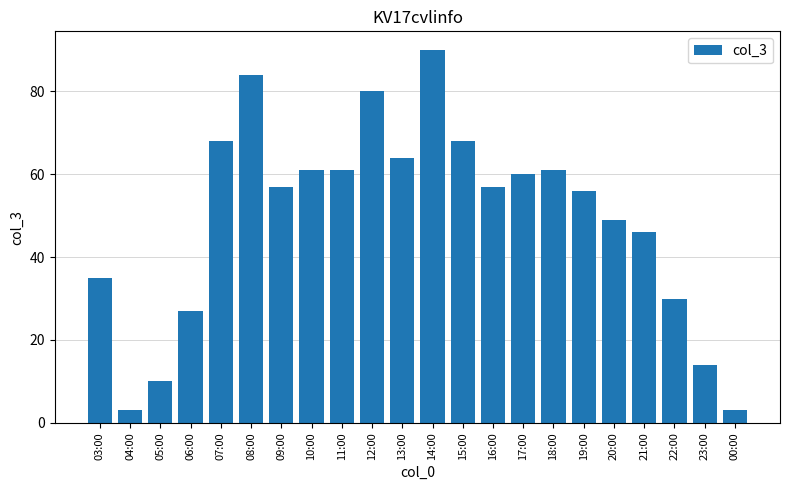

Read the value at 08:00, to the nearest 10.

80